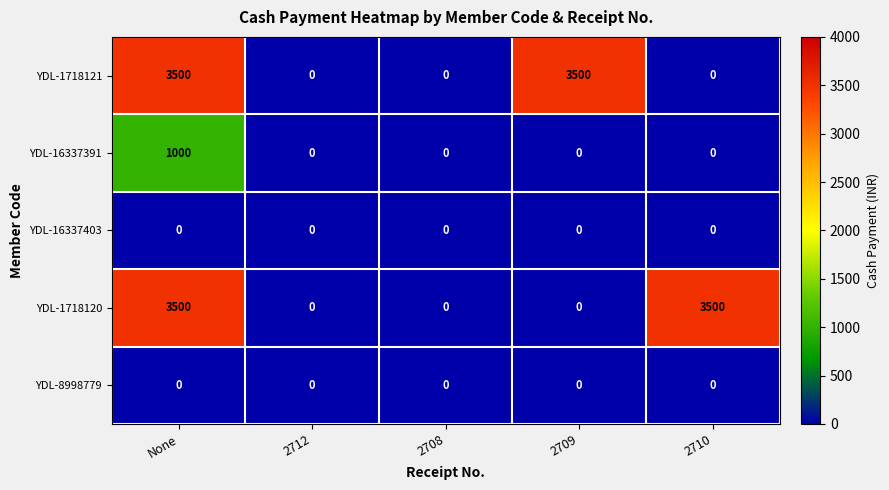

At how many categories does at least one series exceed 2835?

3